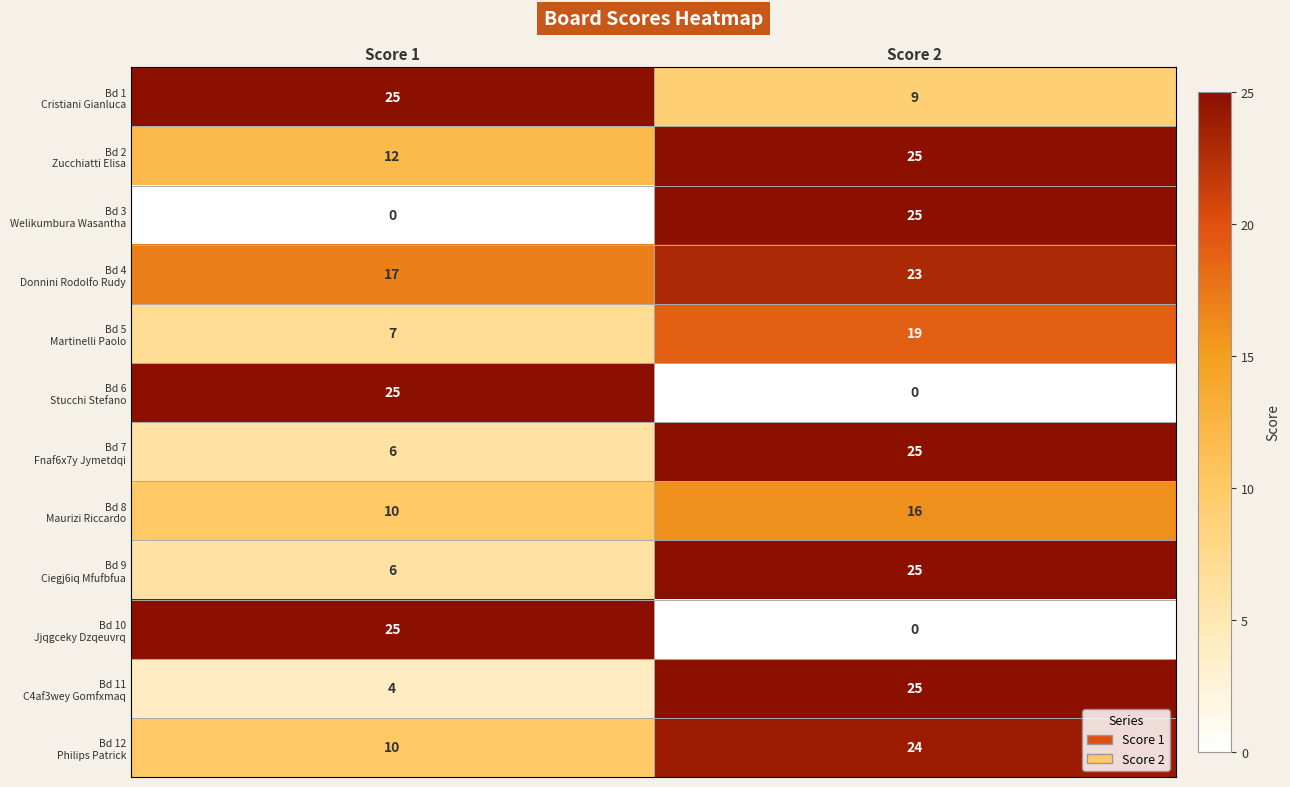

What is the spread (max minus min) of values at Score 2?

25